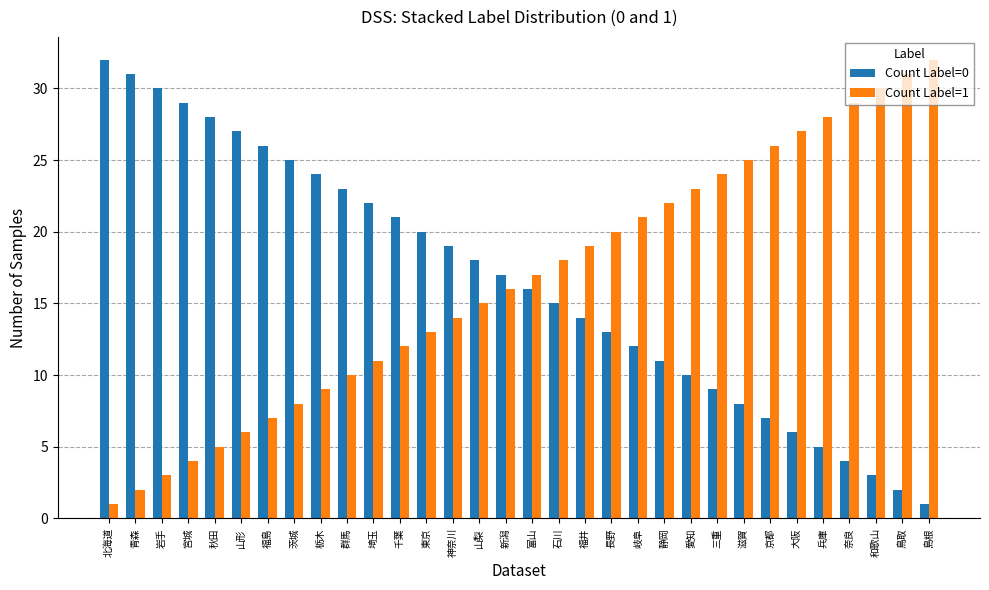

Rank the categories by Count Label=1 value from lowest to highest.

北海道, 青森, 岩手, 宮城, 秋田, 山形, 福島, 茨城, 栃木, 群馬, 埼玉, 千葉, 東京, 神奈川, 山梨, 新潟, 富山, 石川, 福井, 長野, 岐阜, 静岡, 愛知, 三重, 滋賀, 京都, 大阪, 兵庫, 奈良, 和歌山, 鳥取, 島根